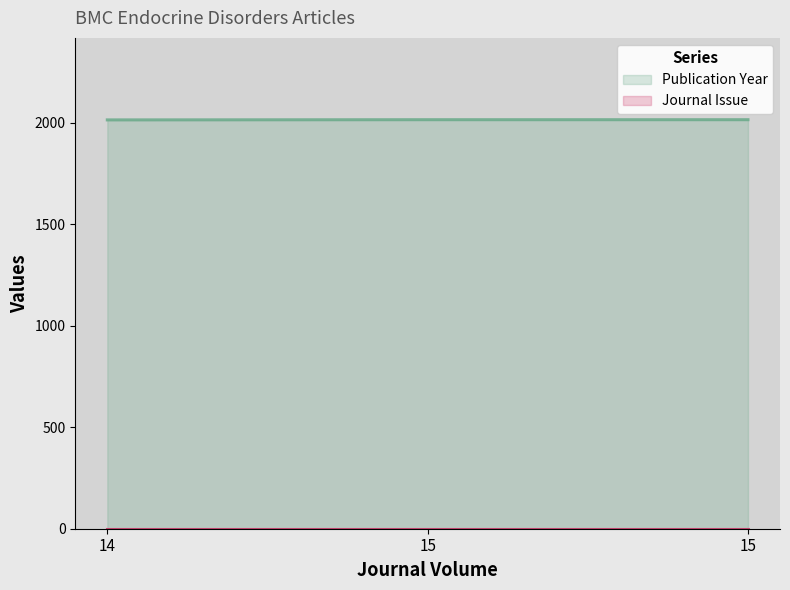

Which category has the highest value across all series?

15